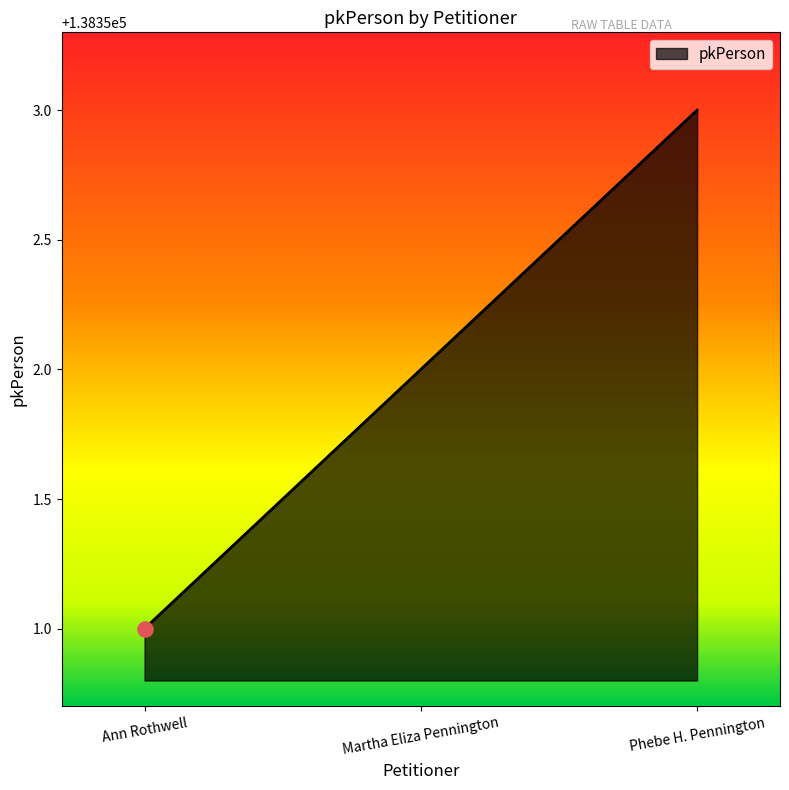

What is the change in value from Martha Eliza Pennington to Phebe H. Pennington?

+1